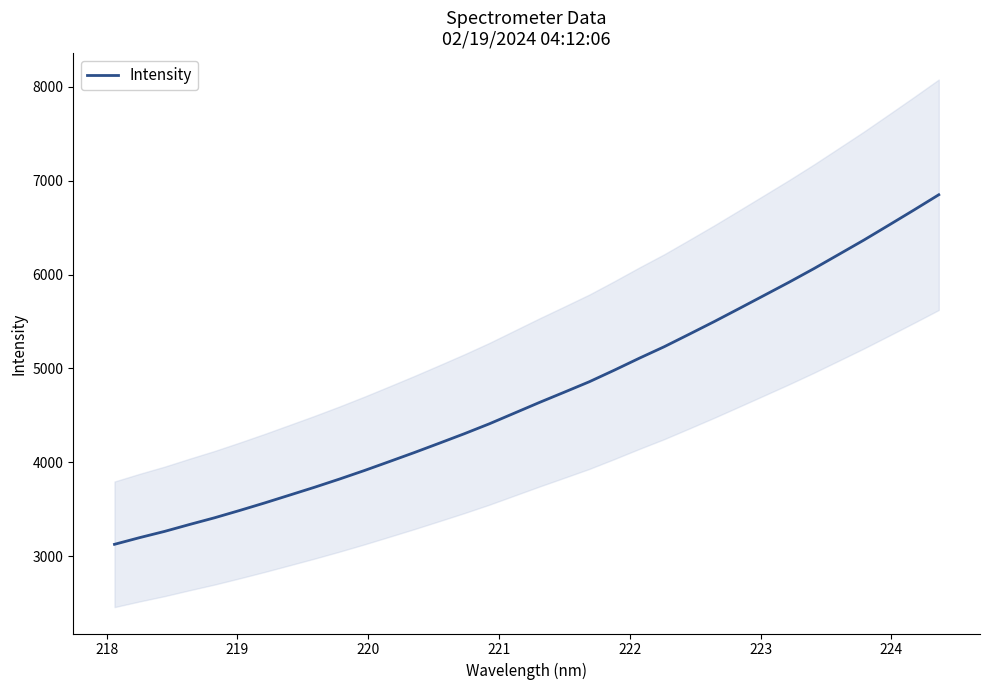

What is the value of the 20th point from the left?

4858.6